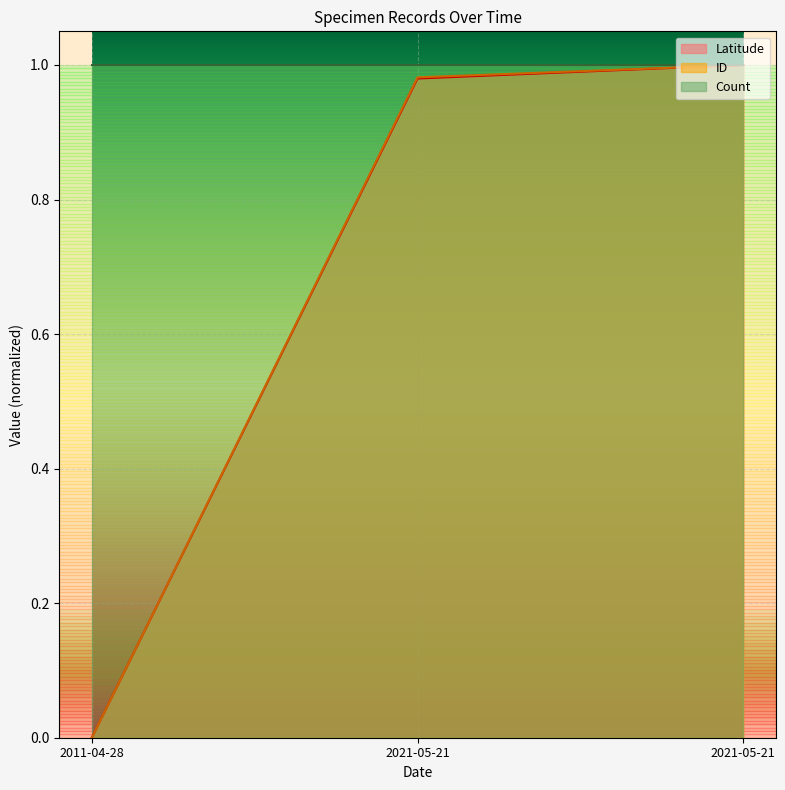

What are all the series names shown in the legend?

Latitude, ID, Count